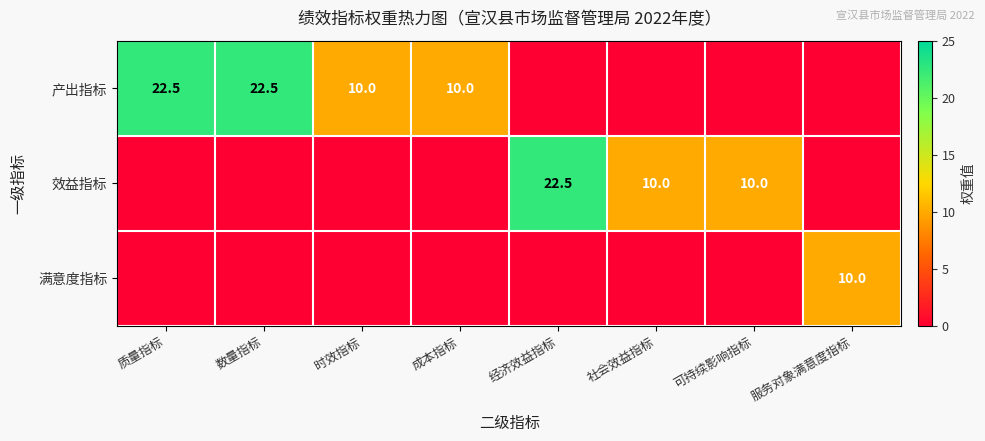

How many data points does each series have?

8